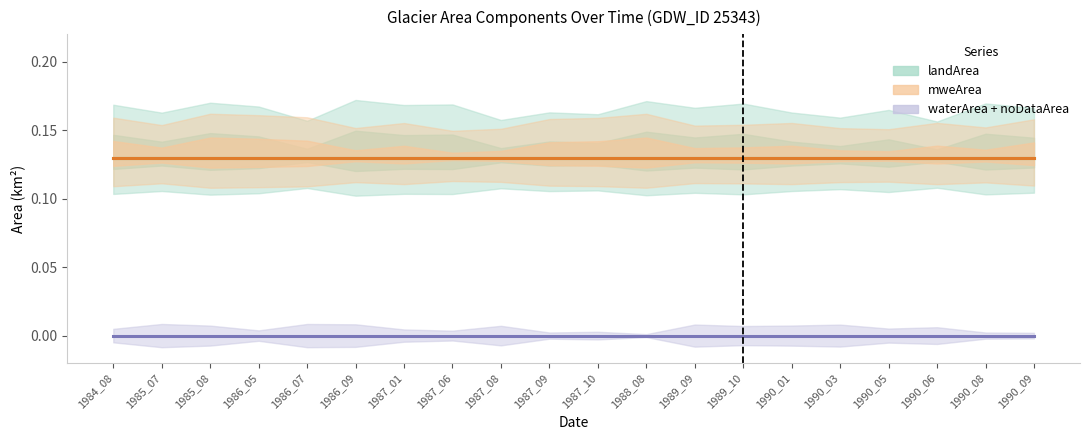

Which series has the largest range (max minus min)?

landArea